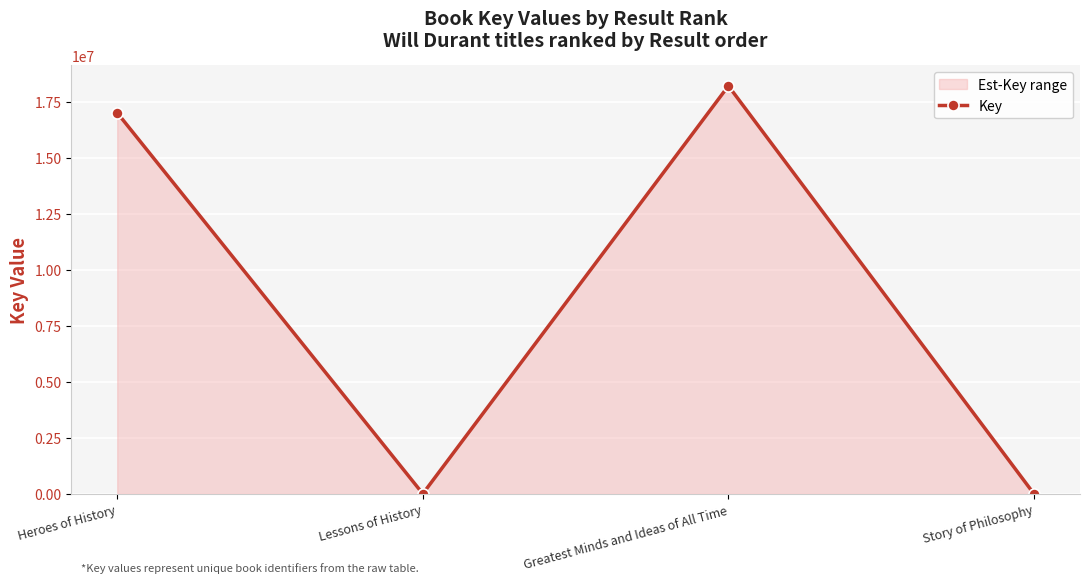

Reading left to right, transcribe all the data shown in this chart.

Heroes of History=17013369	Lessons of History=6890	Greatest Minds and Ideas of All Time=18215316	Story of Philosophy=97